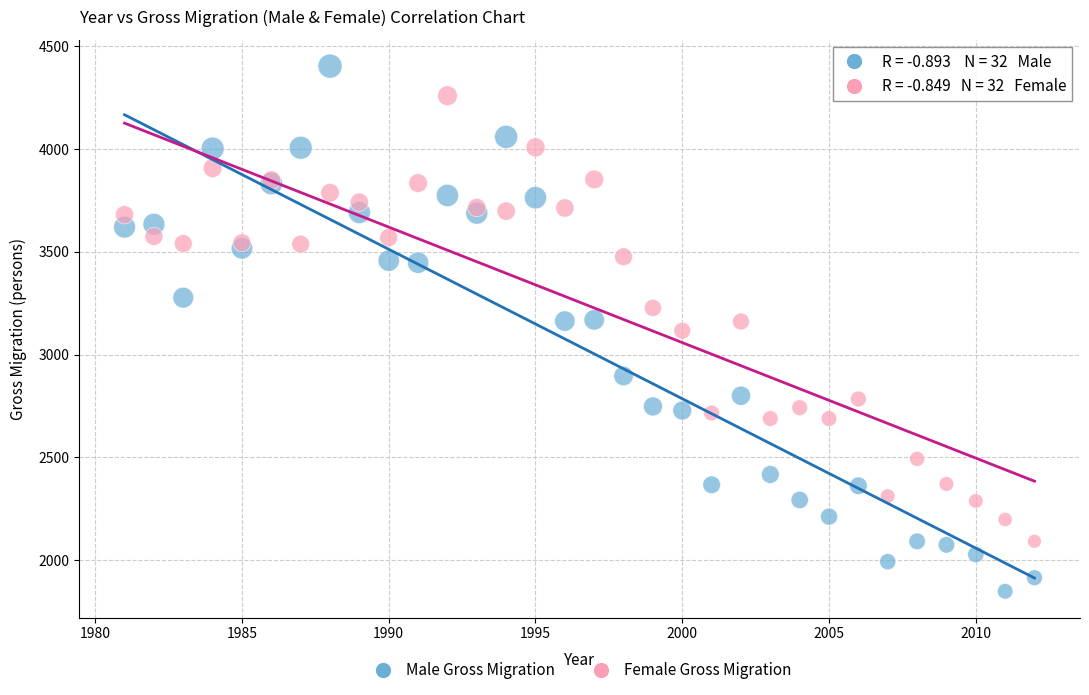

Which series contains the lowest Y value?

Male Gross Migration